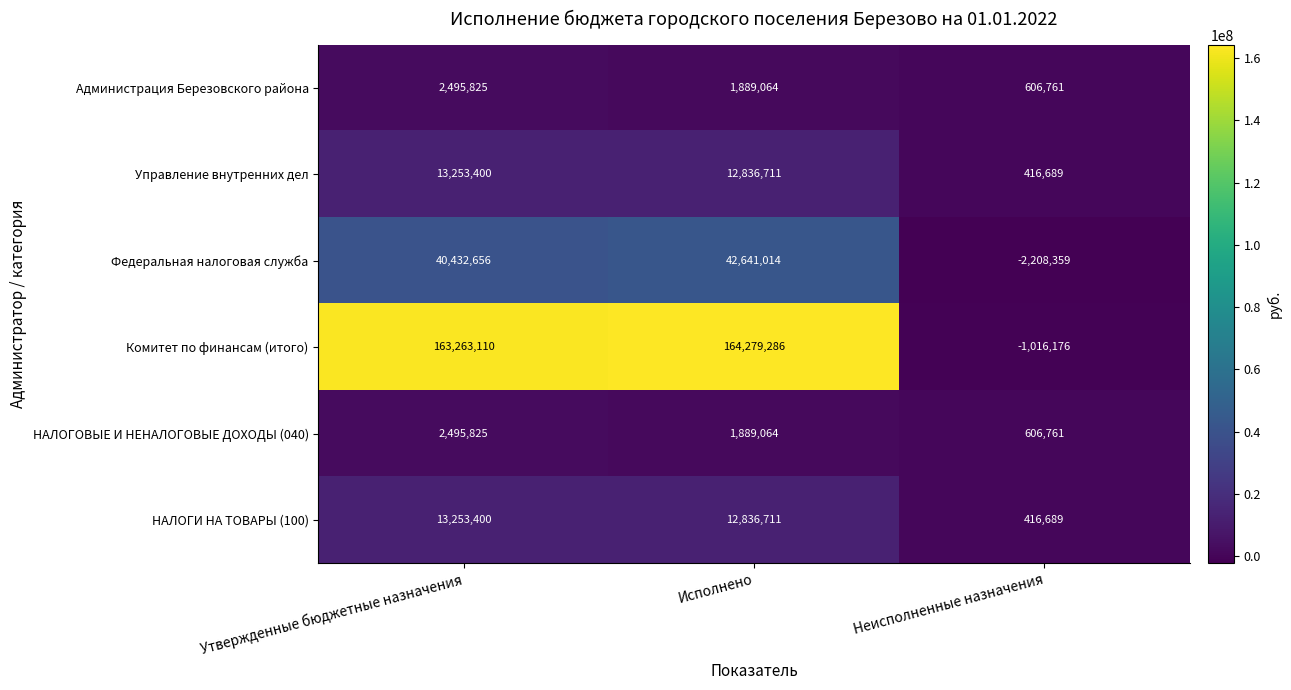

The value of НАЛОГИ НА ТОВАРЫ (100) at Утвержденные бюджетные назначения is 13253400. True or false?

True